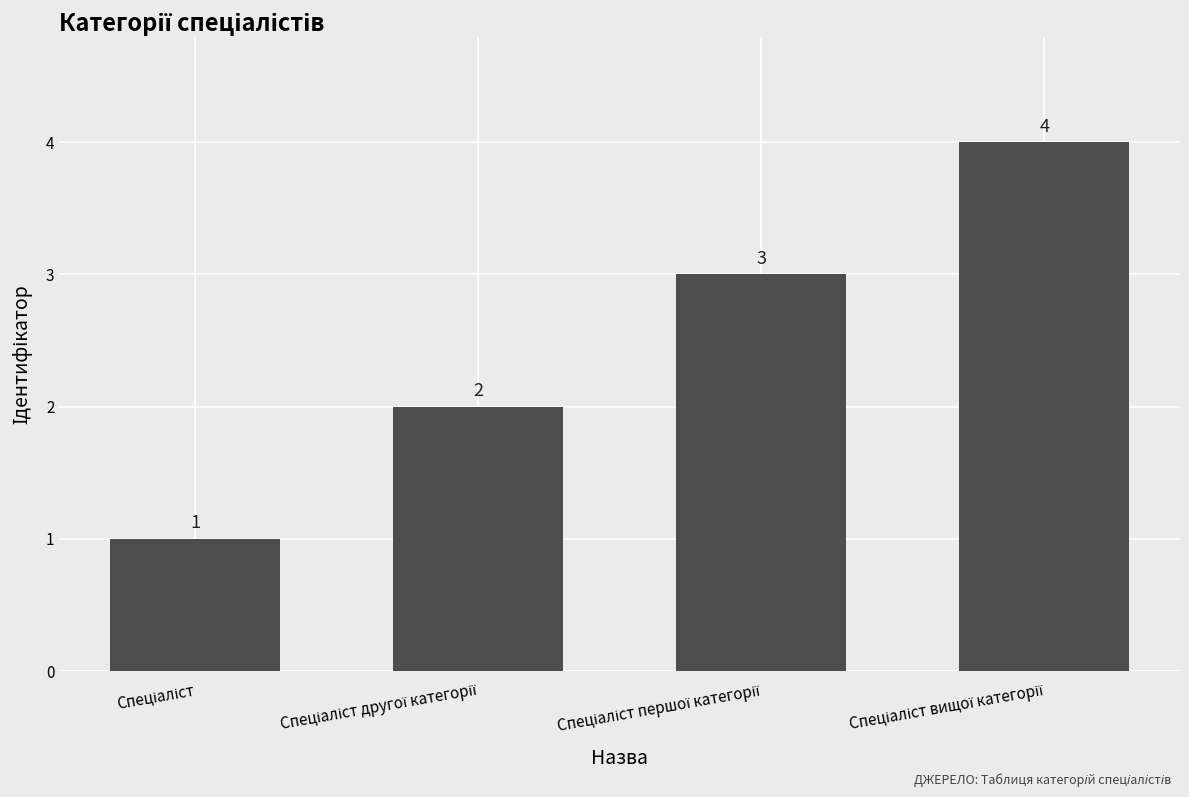

What is the maximum value shown in the chart?

4